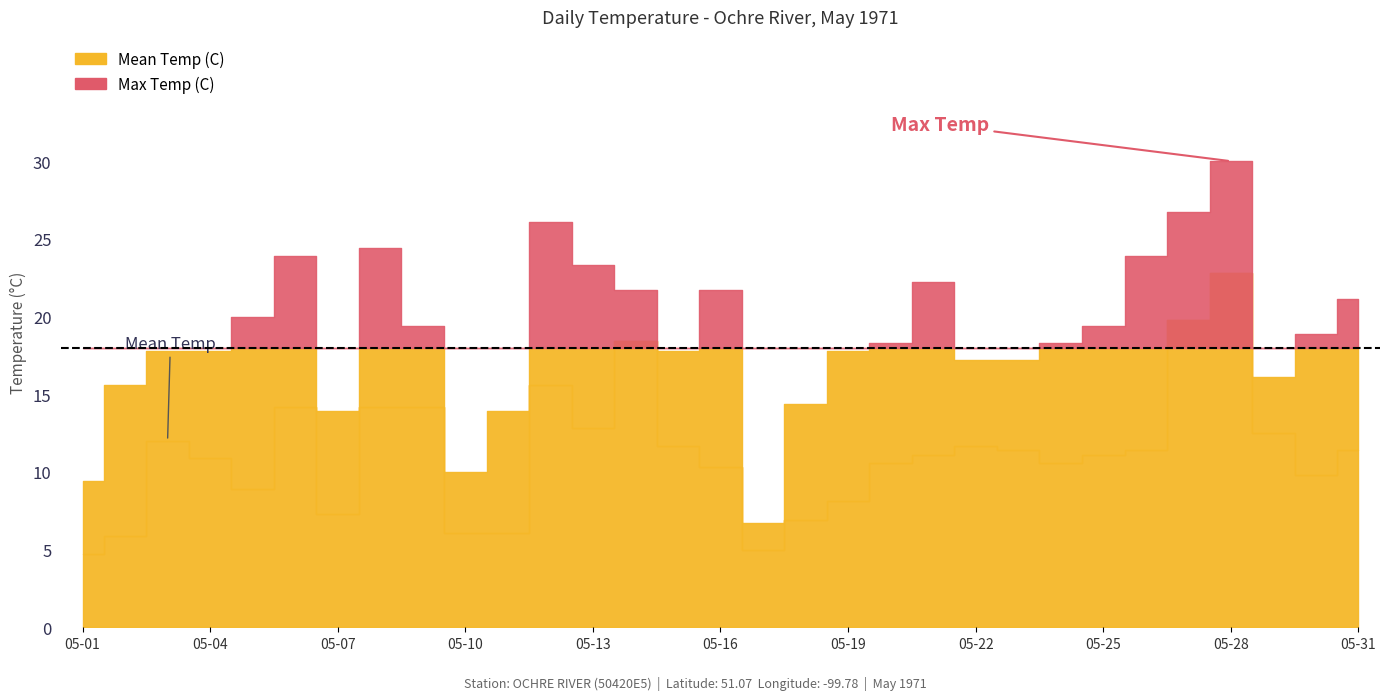

What are all the series names shown in the legend?

Max Temp (C), Mean Temp (C)